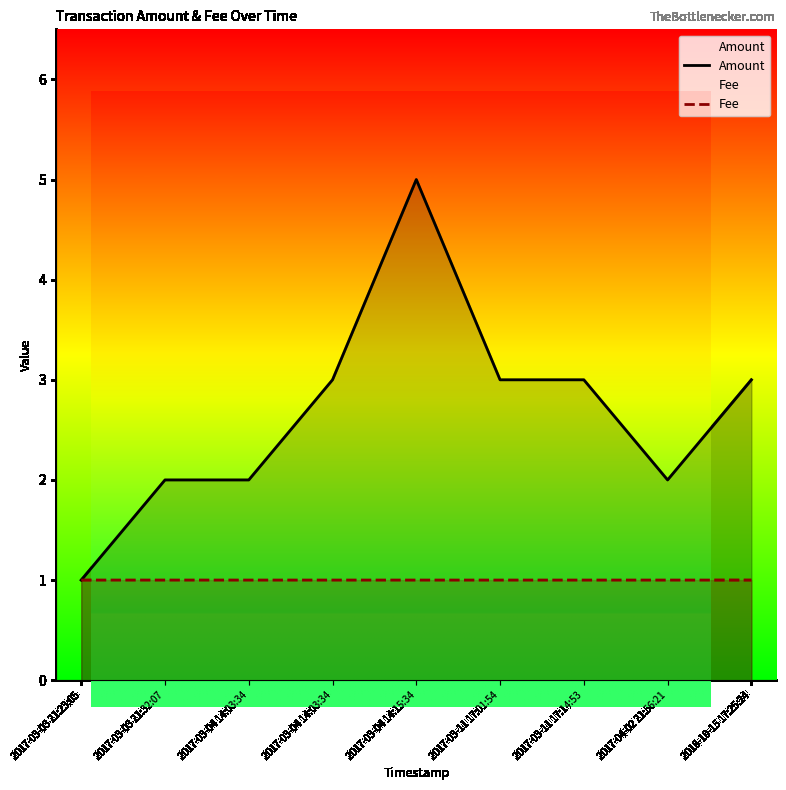

At which category does the chart reach its minimum across all series?

2017-03-03 21:23:05